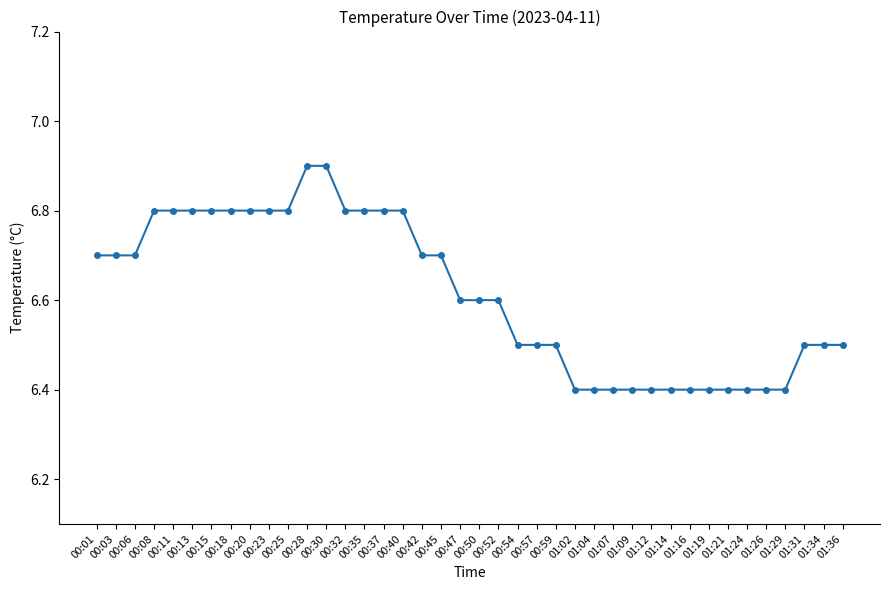

What is the maximum value shown in the chart?

6.9